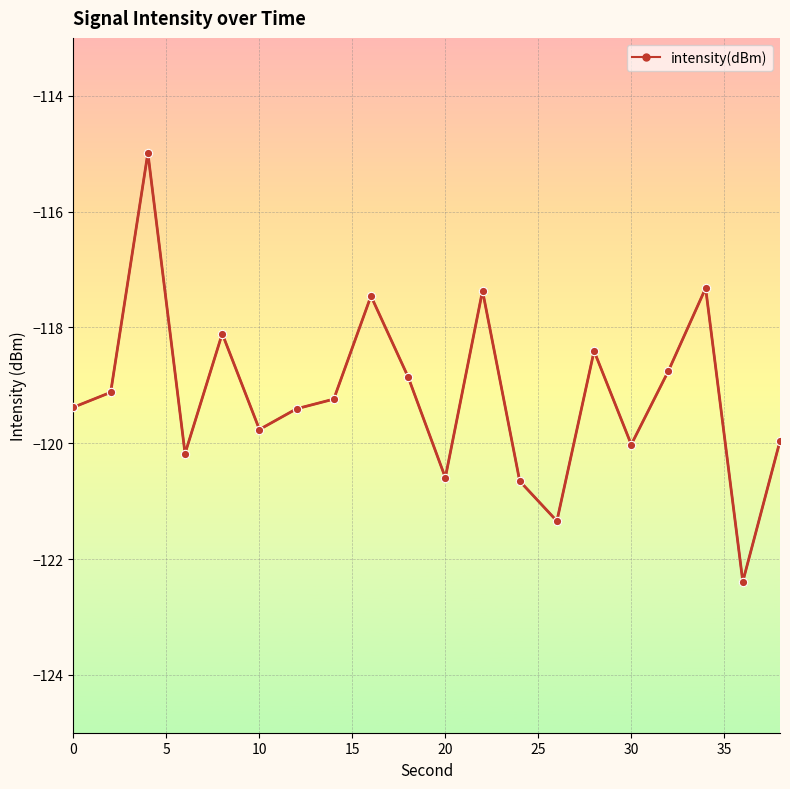

What is the difference between the maximum and minimum values?

7.4